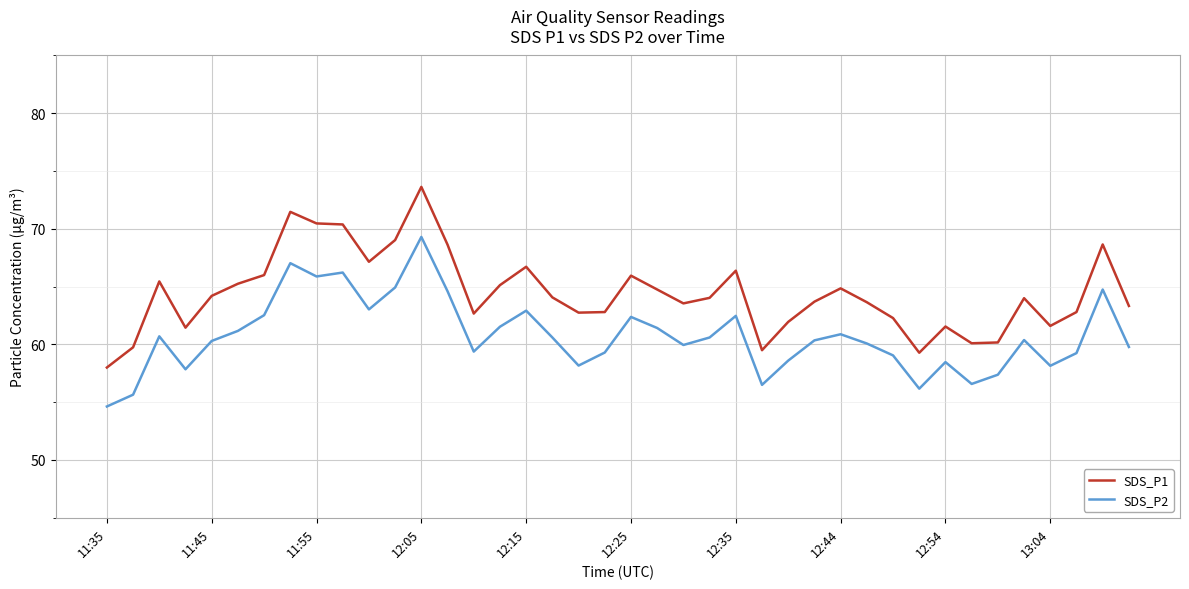

Rank the series by their maximum value, from highest to lowest.

SDS_P1, SDS_P2